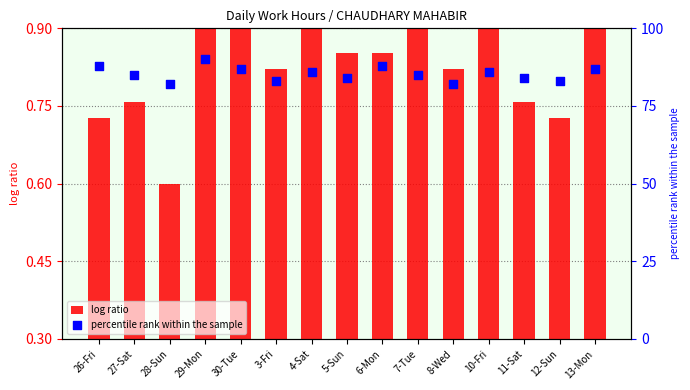

Which series has the largest total across all categories?

percentile rank within the sample